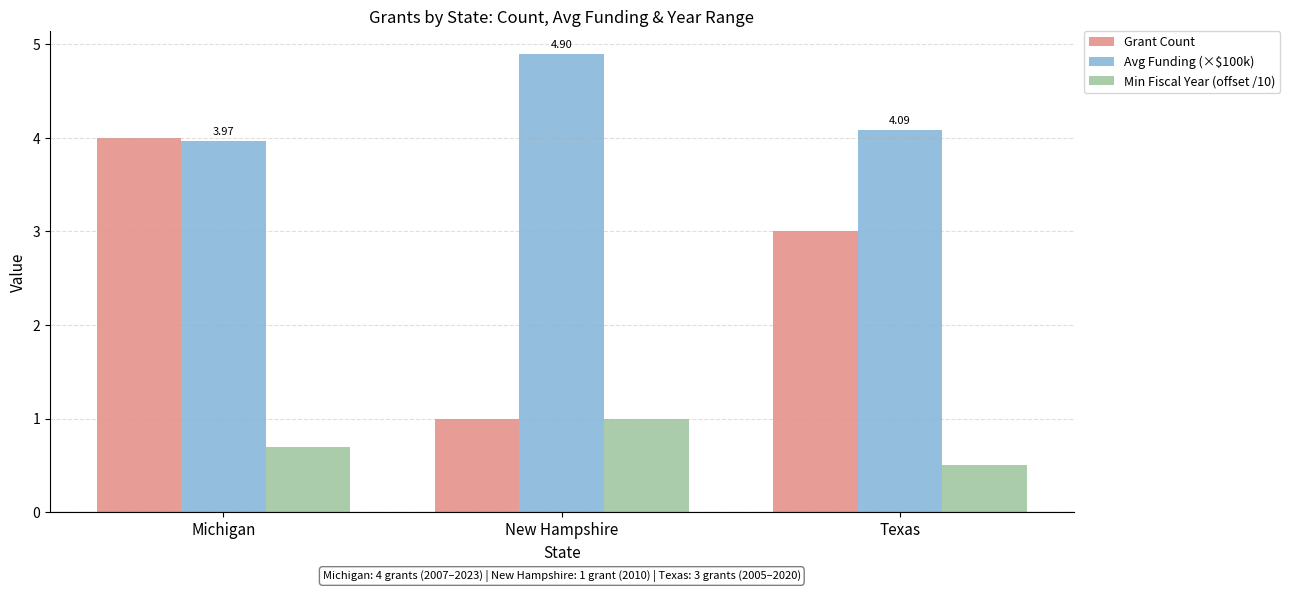

What is the value of the Grant Count bar at the 1st from the left?

4.0